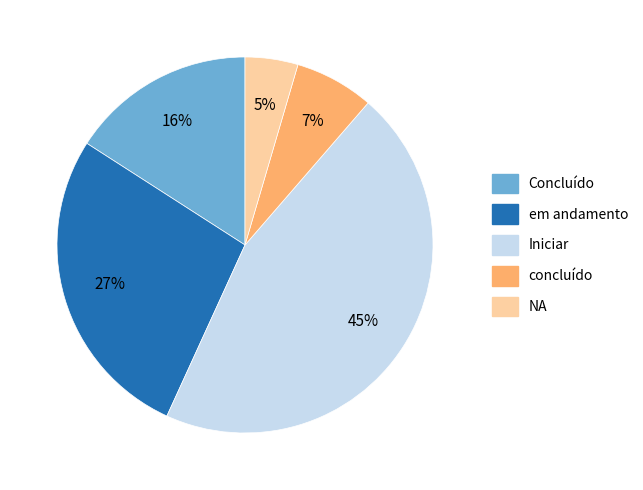

How many slices are in this pie chart?

5